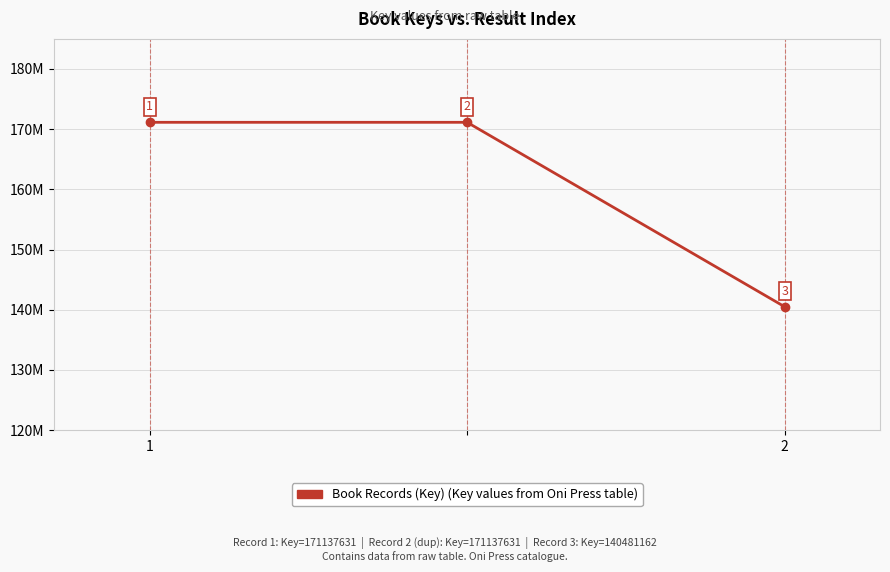

Does the chart have visible grid lines?

Yes